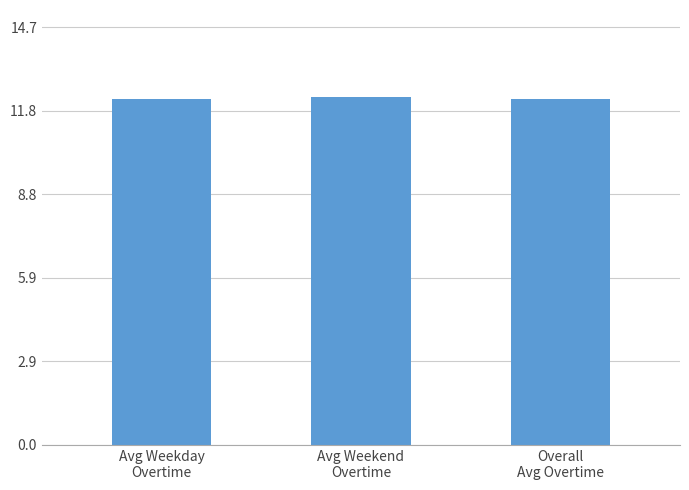

The value at Avg Weekday
Overtime is 6.2. True or false?

False